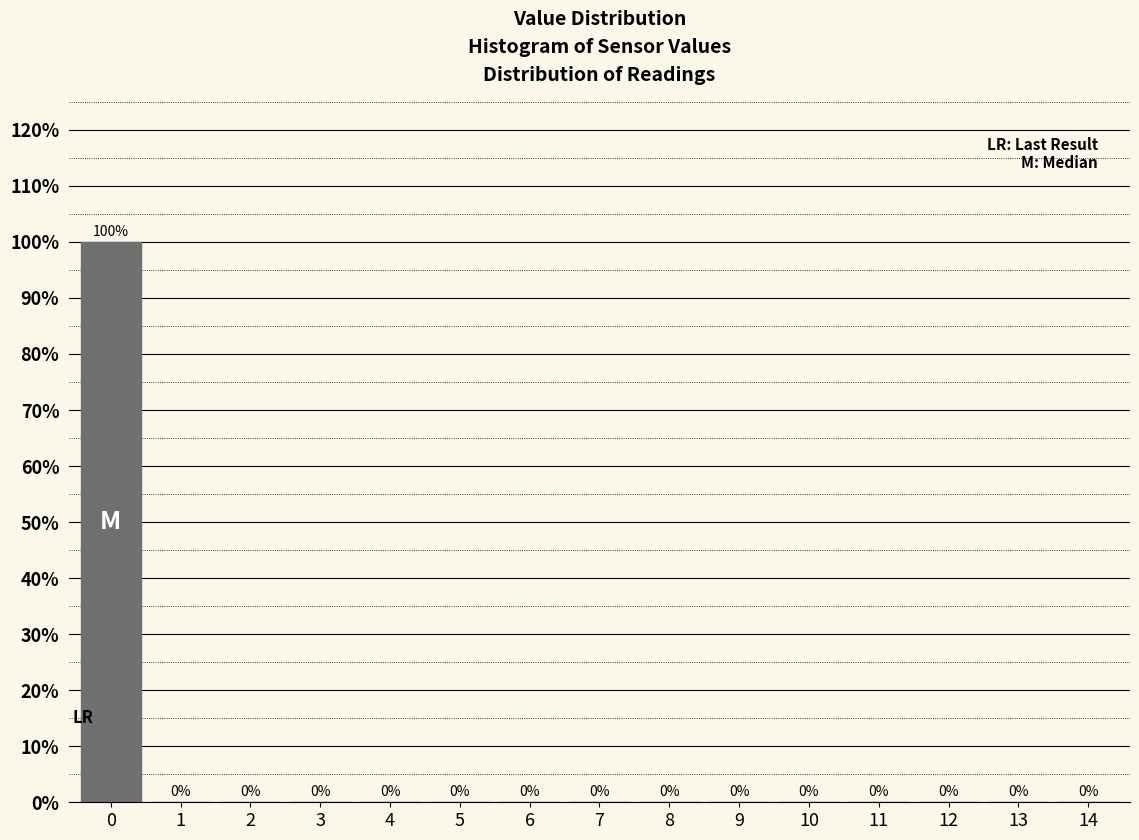

Reading left to right, extract all data points from this chart.

0=100	1=0	2=0	3=0	4=0	5=0	6=0	7=0	8=0	9=0	10=0	11=0	12=0	13=0	14=0